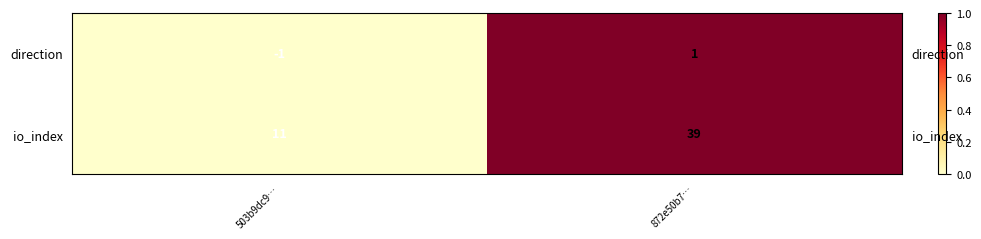

Is the value of io_index at 872e50b7… greater than the value of direction at 872e50b7…?

No